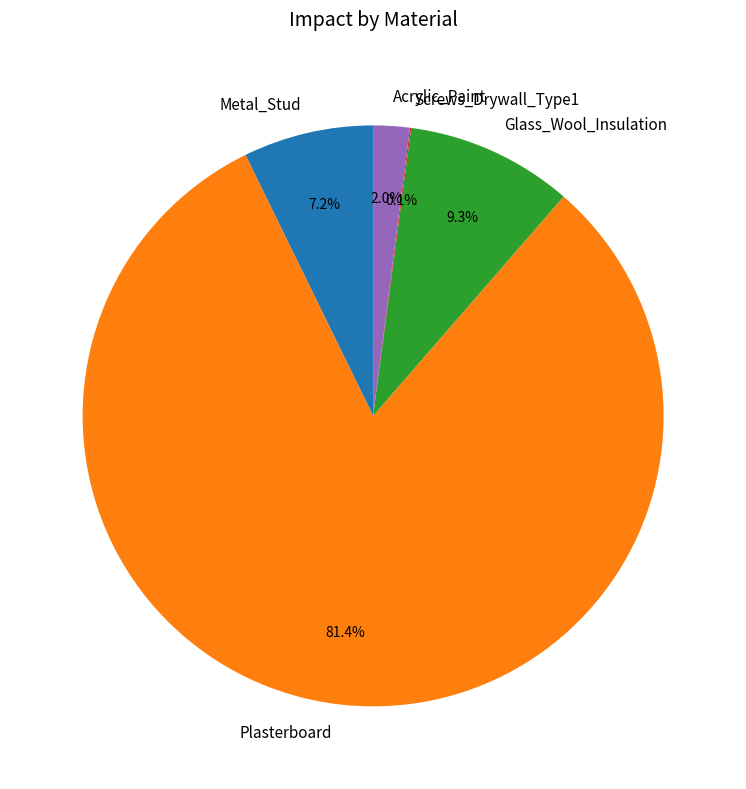

Between Glass_Wool_Insulation and Acrylic_Paint, which is larger?

Glass_Wool_Insulation